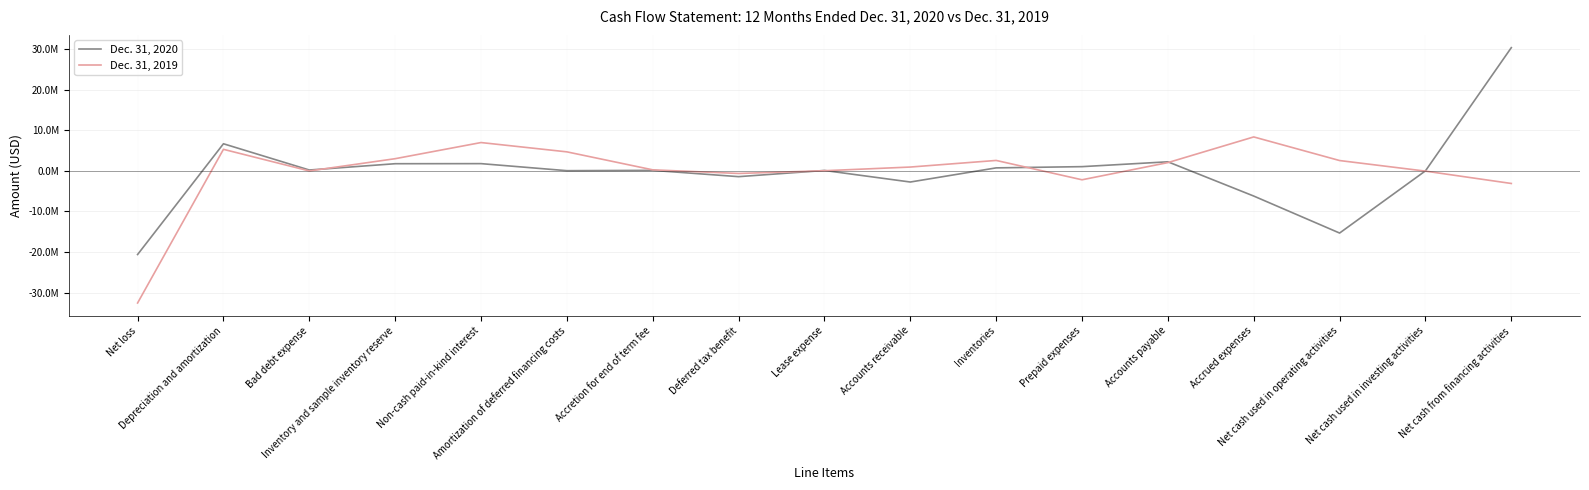

What are all the series names shown in the legend?

Dec. 31, 2020, Dec. 31, 2019